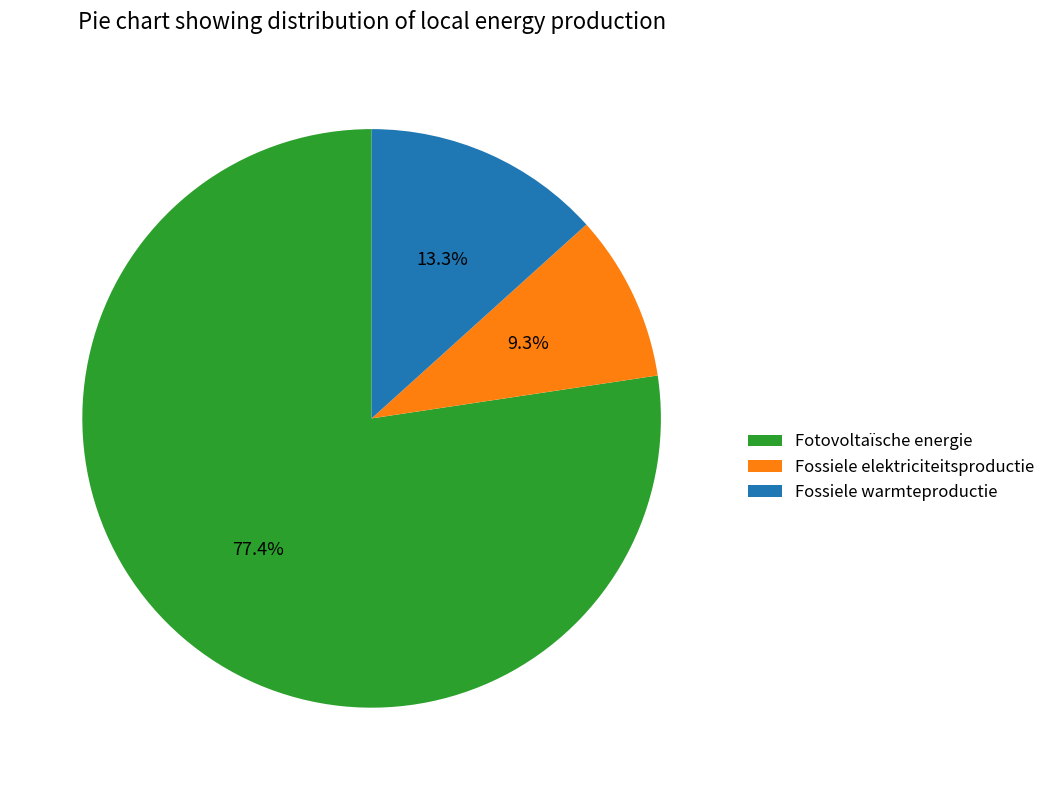

Combined, what portion of the pie is Fossiele elektriciteitsproductie and Fotovoltaïsche energie?

86.7%